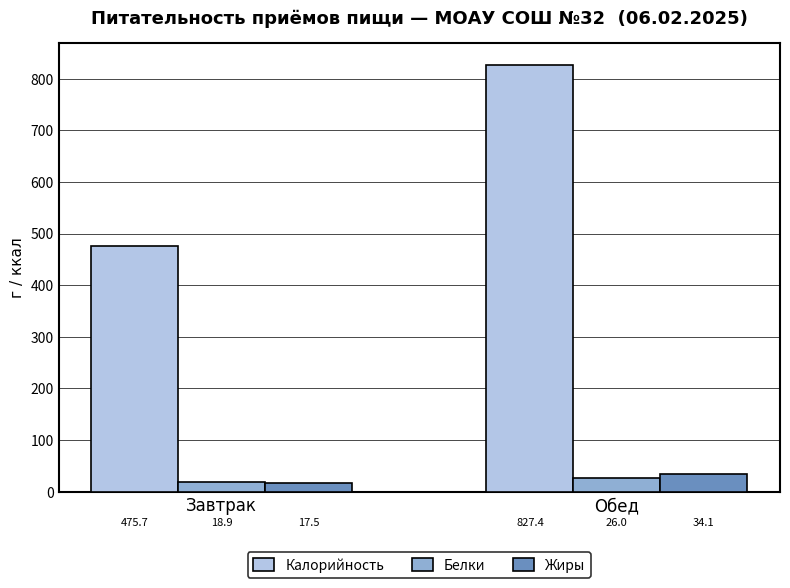

Is it true that Жиры equals 17.5 at Завтрак?

True